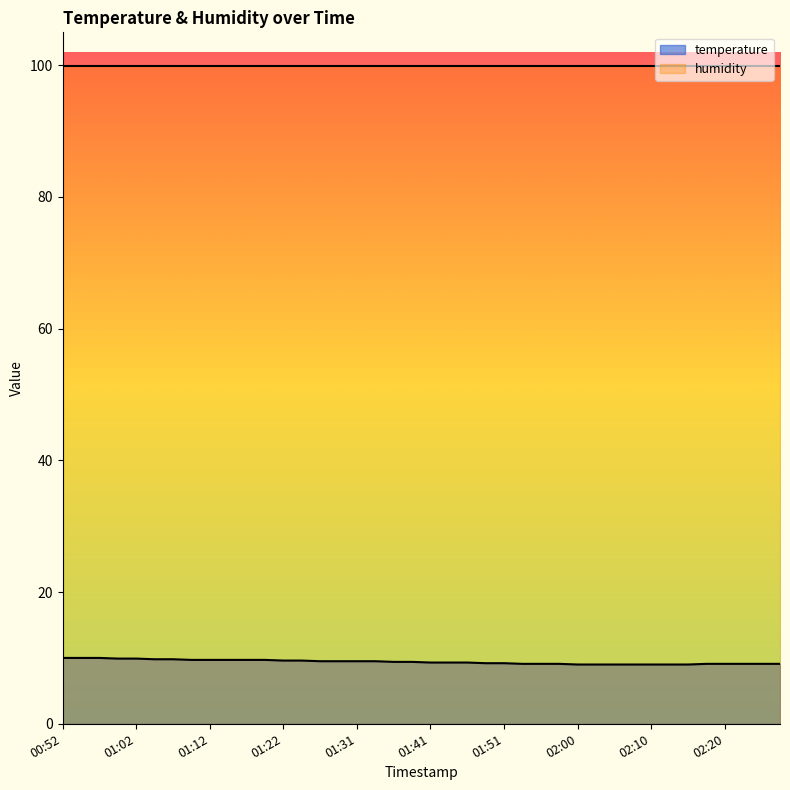

Reading left to right, what are all the values shown in this chart?

10.0	10.0	10.0	9.9	9.9	9.8	9.8	9.7	9.7	9.7	9.7	9.7	9.6	9.6	9.5	9.5	9.5	9.5	9.4	9.4	9.3	9.3	9.3	9.2	9.2	9.1	9.1	9.1	9.0	9.0	9.0	9.0	9.0	9.0	9.0	9.1	9.1	9.1	9.1	9.1